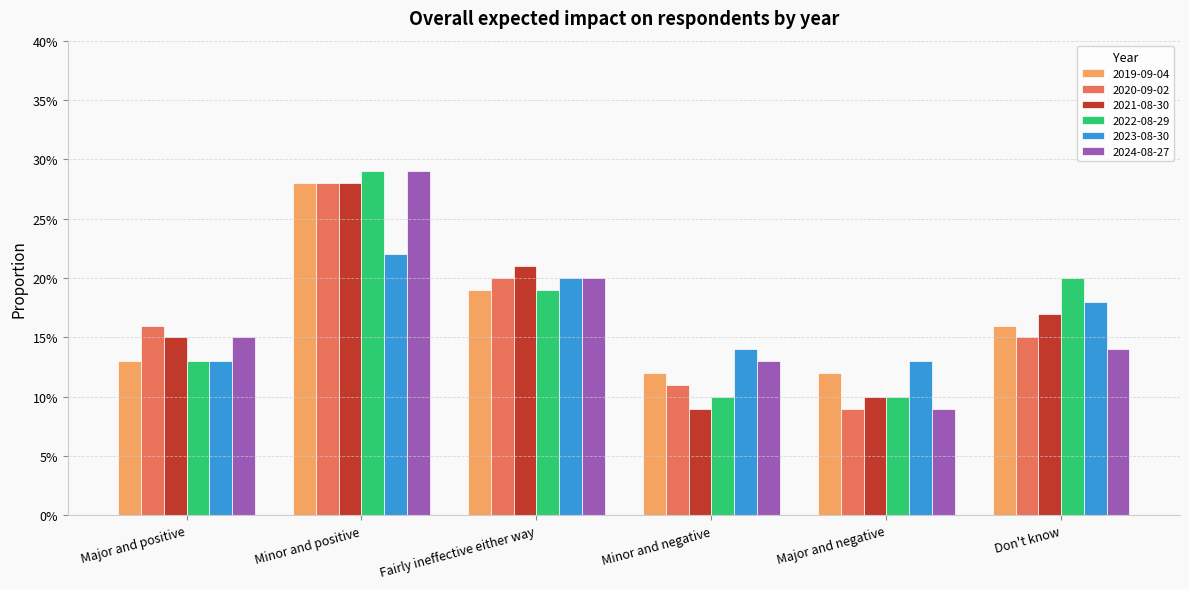

Does the chart contain stacked bars?

No